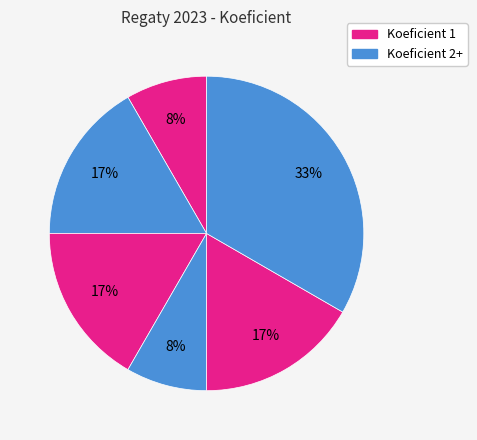

To the nearest percent, what is the average slice percentage?

17%